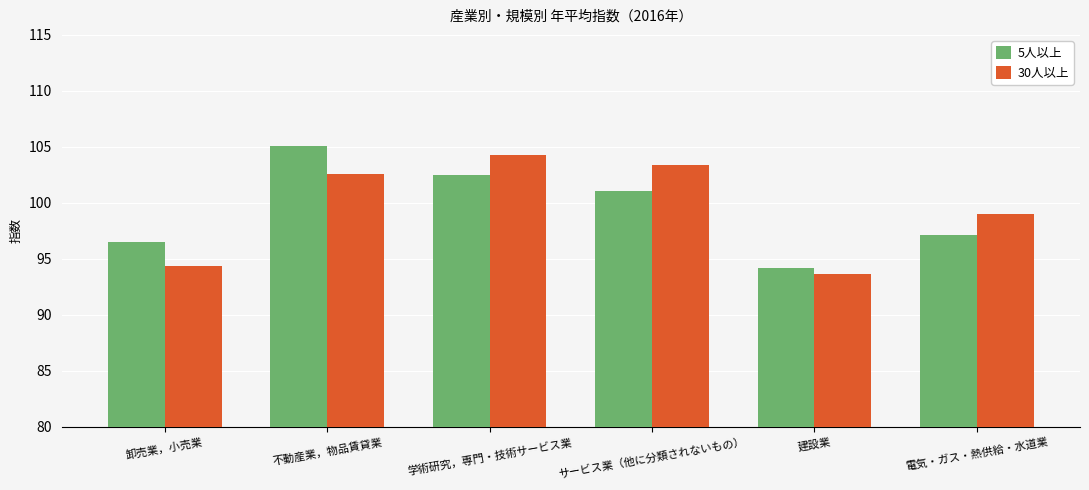

What is the value of the 30人以上 bar at the 5th from the left?

93.7